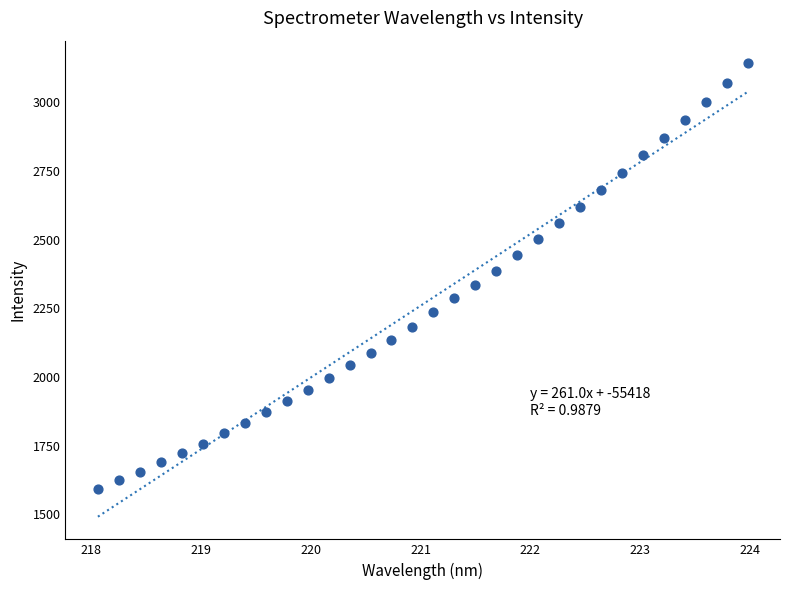

What is the range of Y values (max minus min)?

1547.9